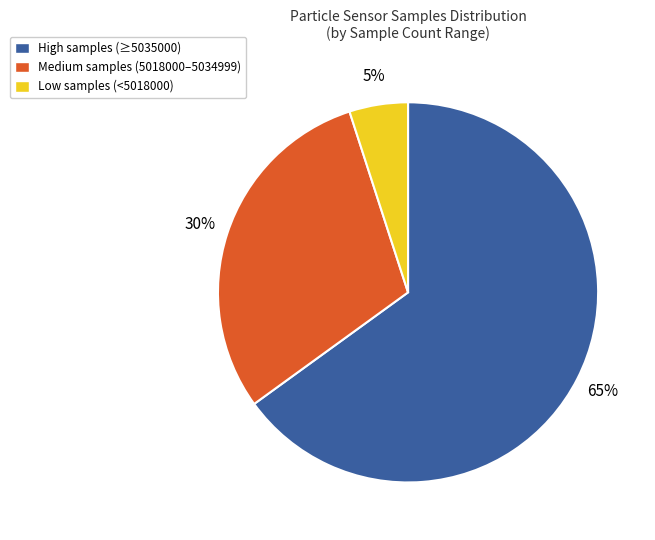

To the nearest percent, what is the difference between the largest and smallest slice percentages?

60%